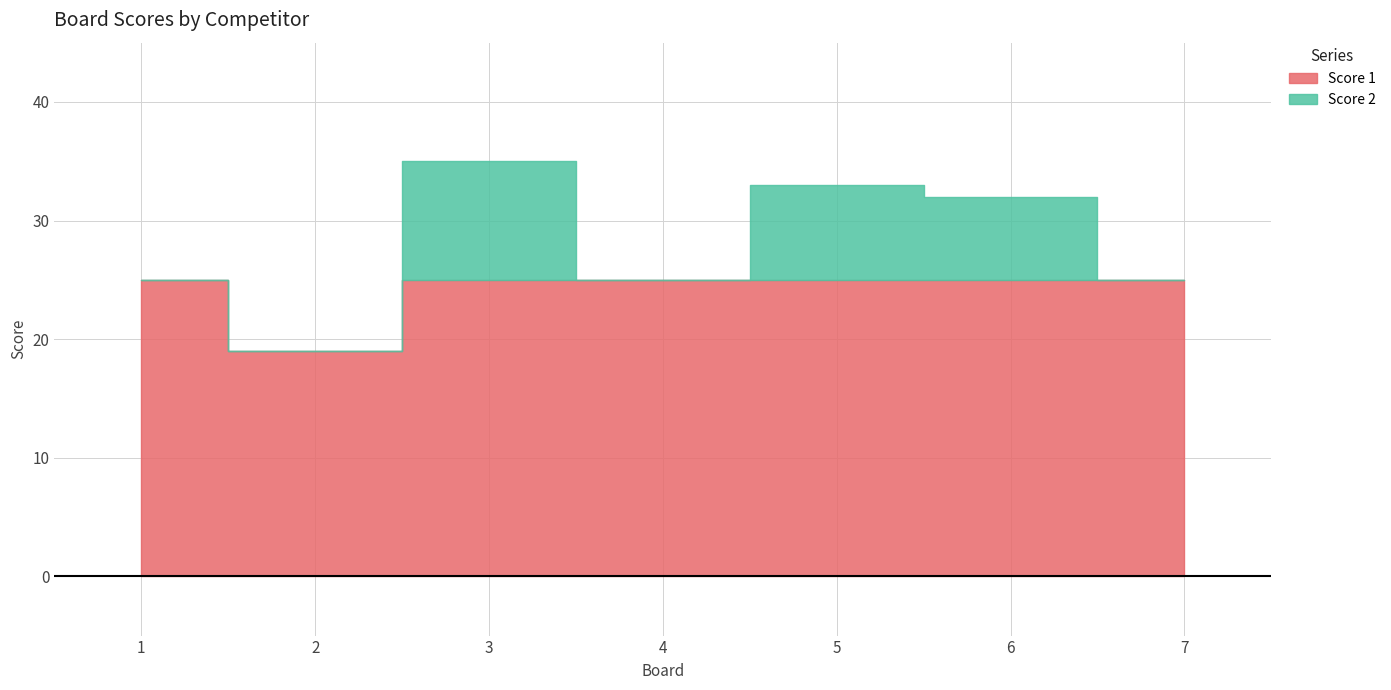

The value of Score 1 at 6 is 25. True or false?

True